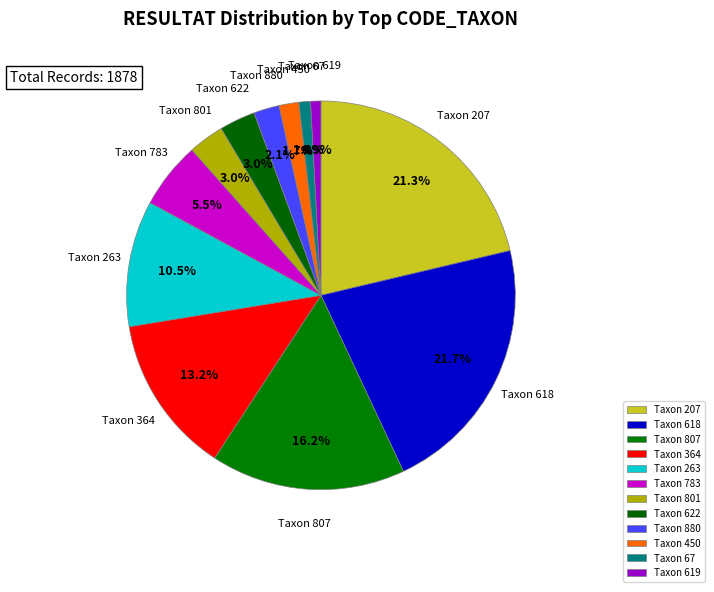

Is there any slice that represents more than half of the pie?

No